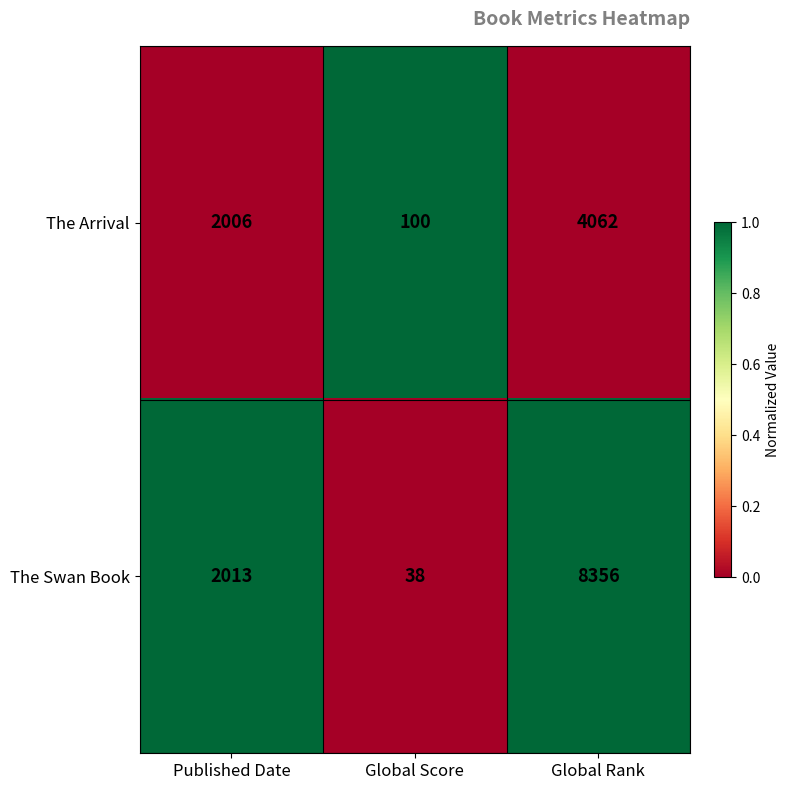

What is the minimum value for The Arrival?

100